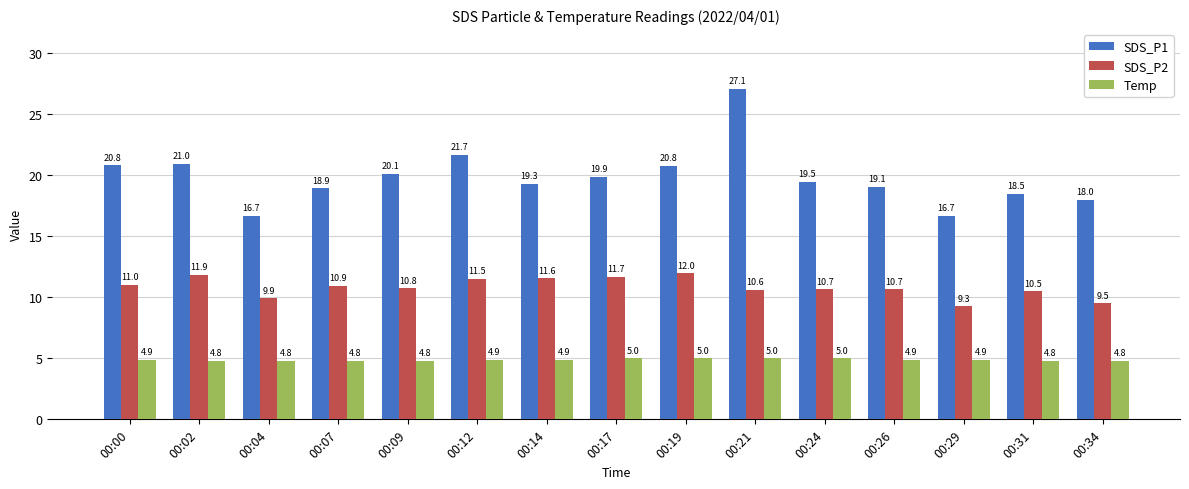

List the series in order of their overall mean, lowest first.

Temp, SDS_P2, SDS_P1